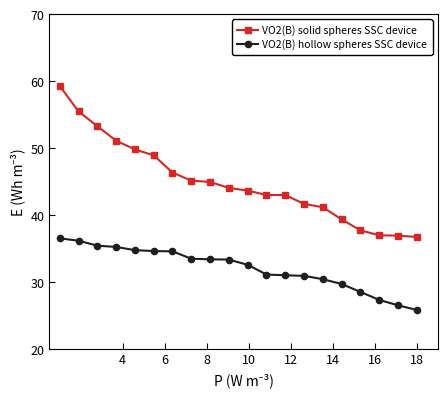

List the series in order of their peak value, highest first.

VO2(B) solid spheres SSC device, VO2(B) hollow spheres SSC device